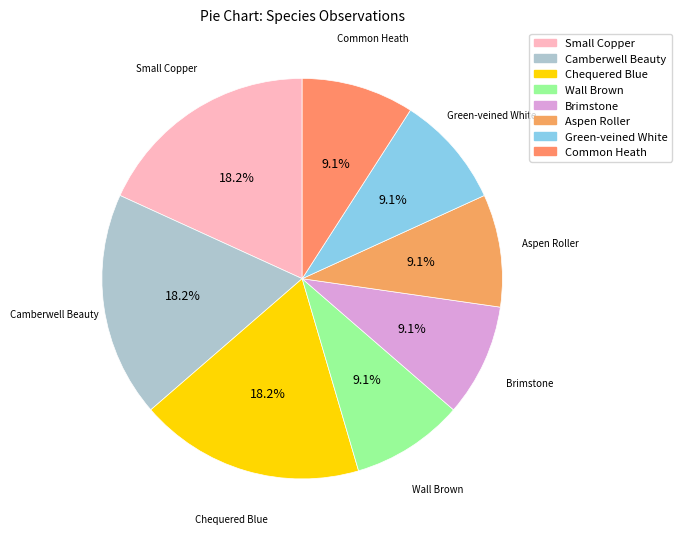

Is there a majority slice in this chart?

No